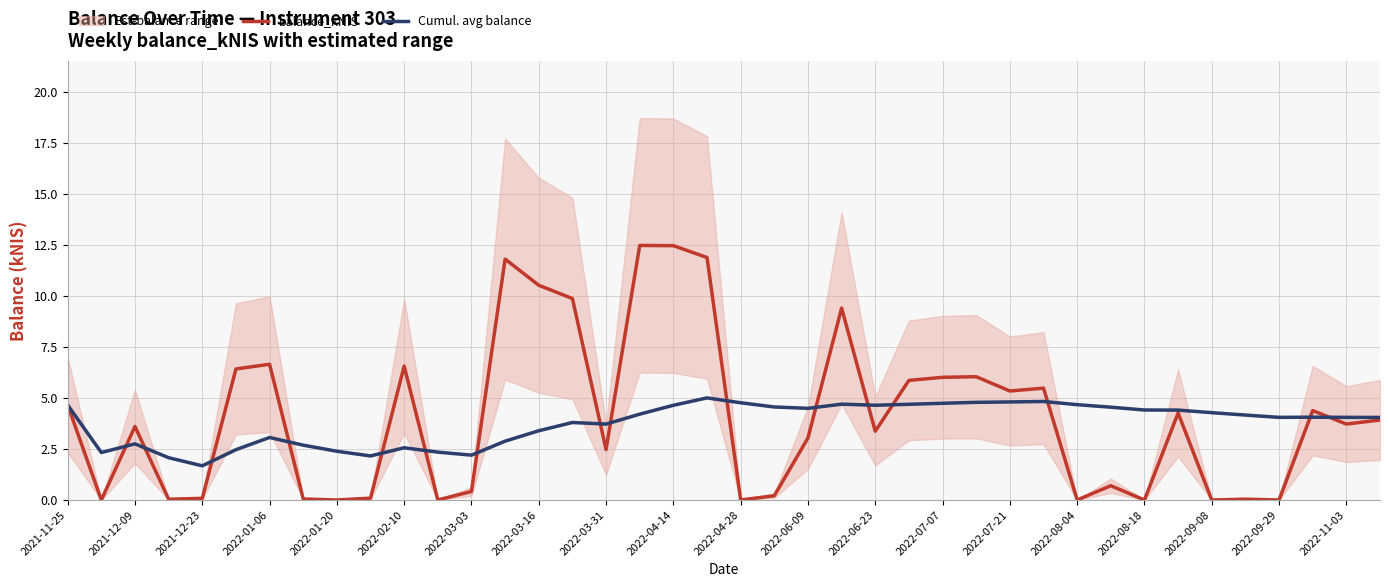

At how many categories does at least one series exceed 0?

40